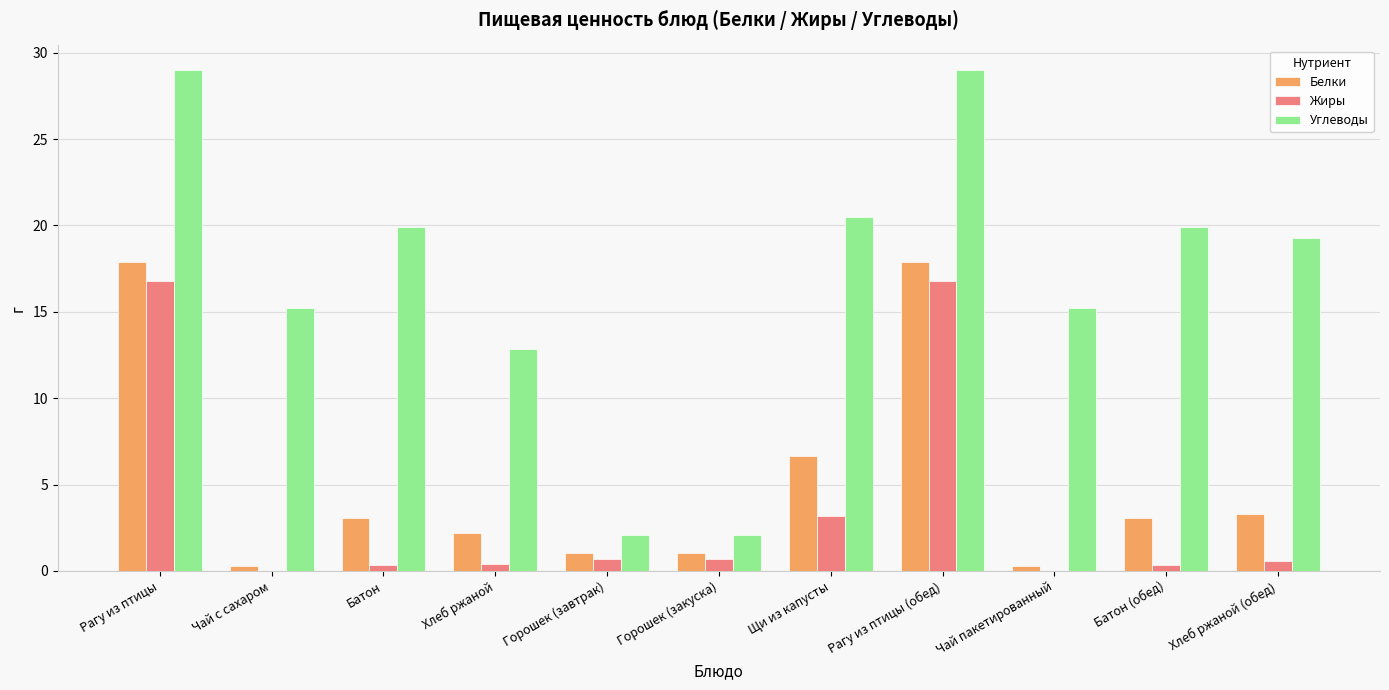

Are the bars grouped side by side (vs. stacked)?

Yes